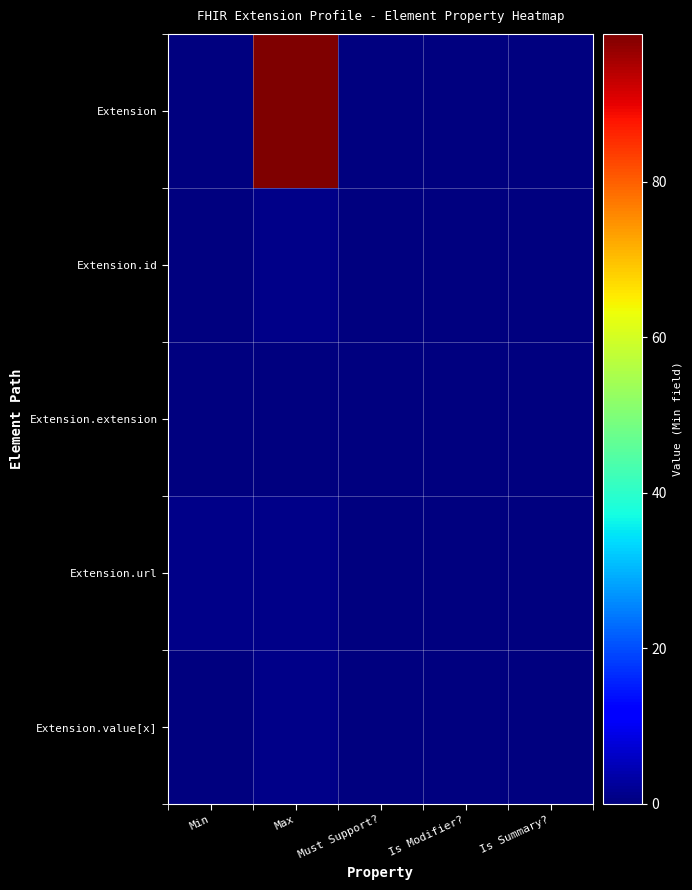

Which label corresponds to the largest value in the chart?

Max